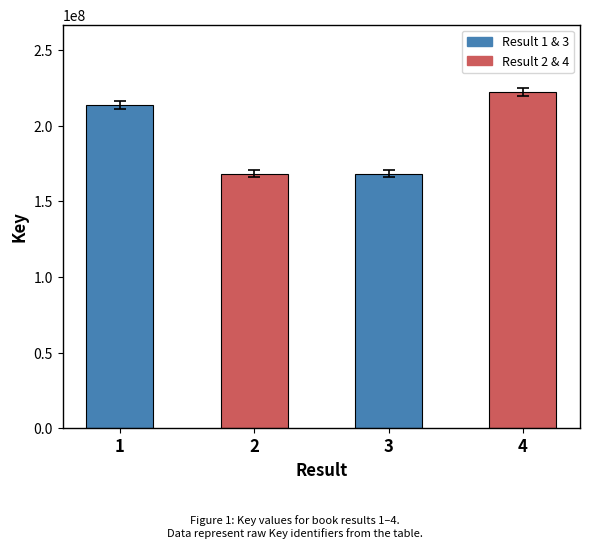

The value at 4 is 399892482. True or false?

False